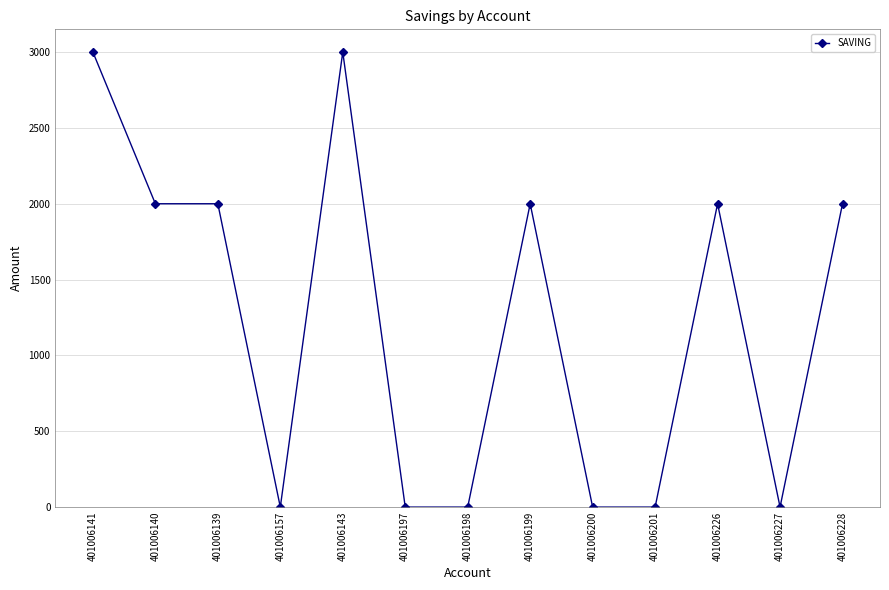

What is the change in value from 401006139 to 401006143?

+1000